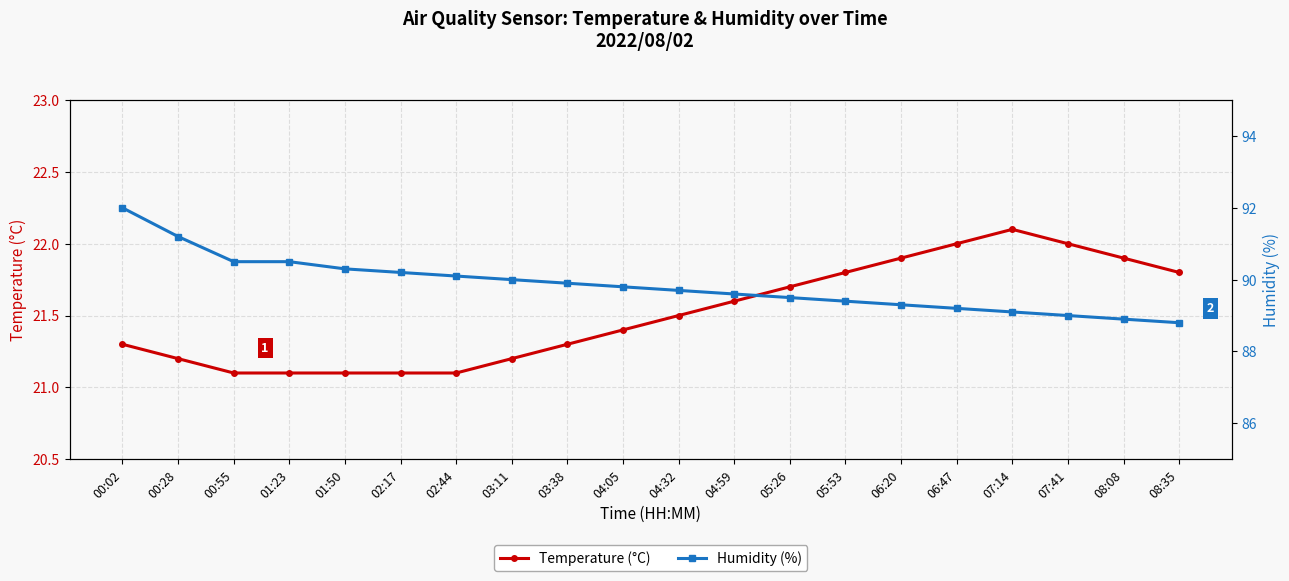

Reading left to right, what are all the values shown in this chart?

Temperature (°C): 21.3	21.2	21.1	21.1	21.1	21.1	21.1	21.2	21.3	21.4	21.5	21.6	21.7	21.8	21.9	22.0	22.1	22.0	21.9	21.8
Humidity (%): 92.0	91.2	90.5	90.5	90.3	90.2	90.1	90.0	89.9	89.8	89.7	89.6	89.5	89.4	89.3	89.2	89.1	89.0	88.9	88.8